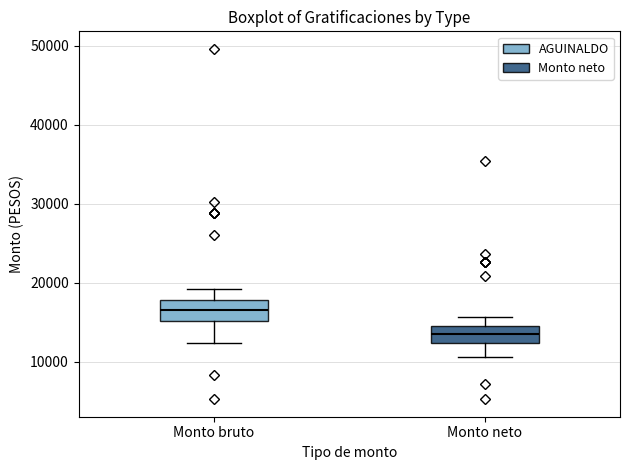

Where is the upper edge of the box for Monto bruto on the y-axis? The values are not printed on the chart, so give them approximately, as read against the axis.

18000